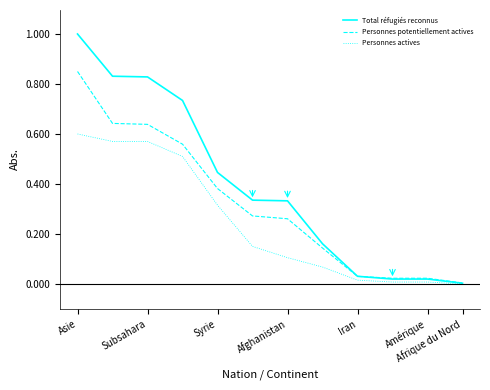

Which series has the largest total across all categories?

Total réfugiés reconnus